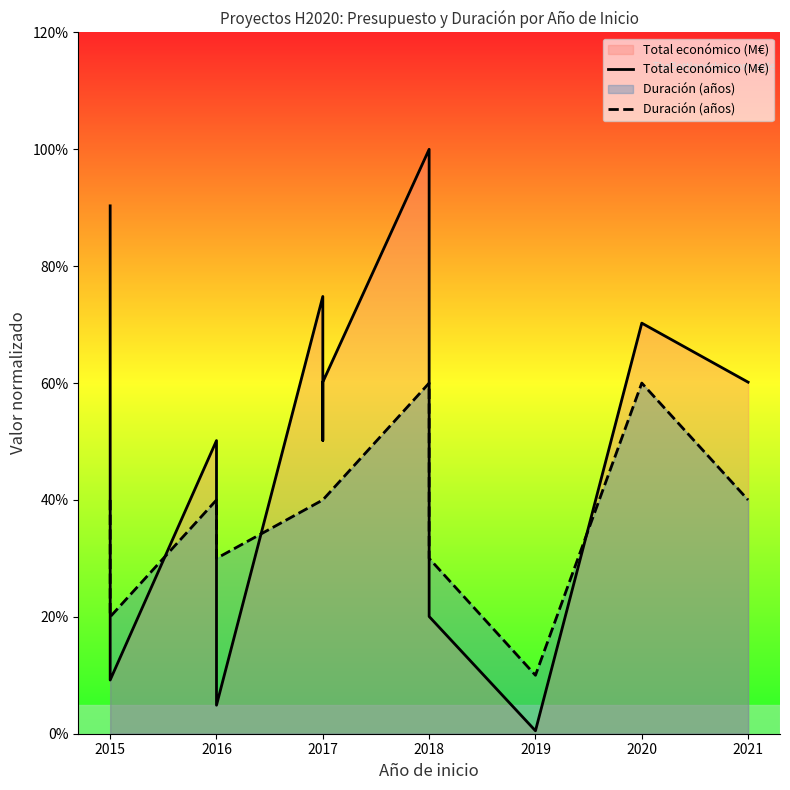

The value of Duración (años) at 2016 is 0.8. True or false?

False